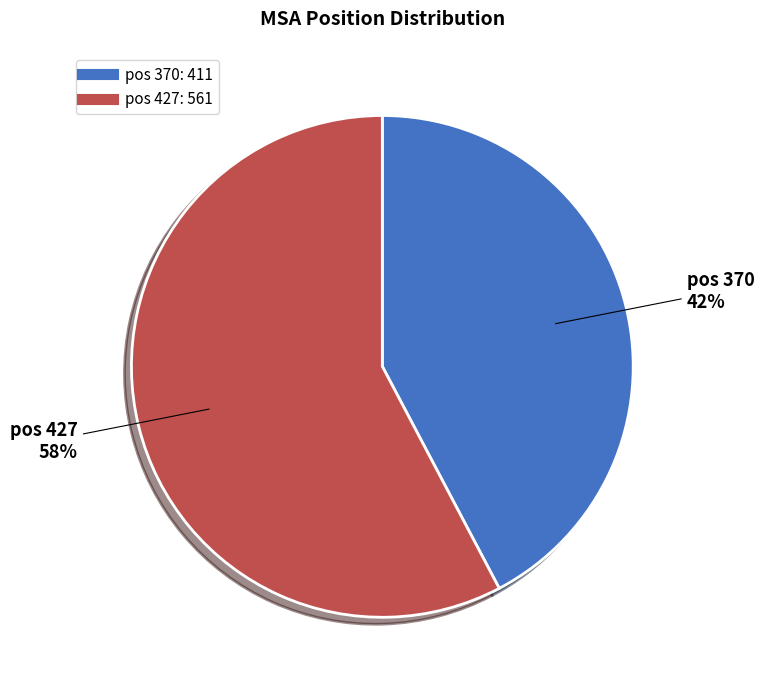

How many segments does this pie chart have?

2